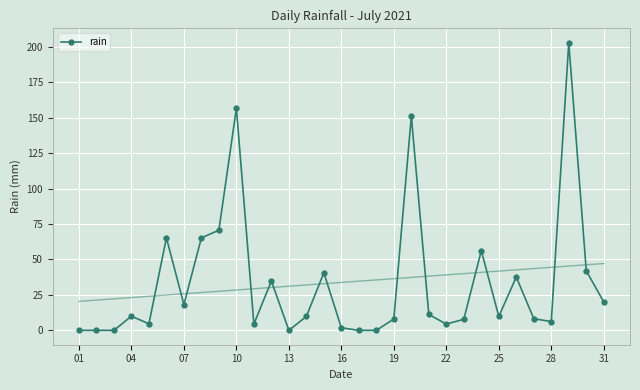

True or false: rain has more than 0 interior local peaks.

True